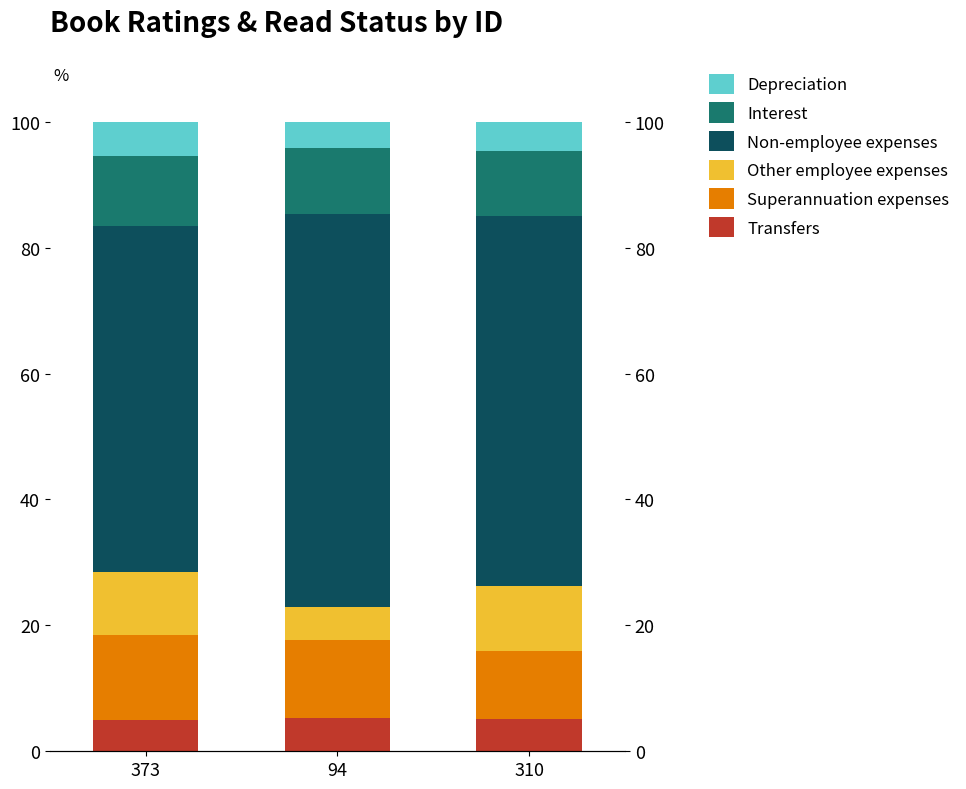

What is the highest value of the Other employee expenses series?

10.3